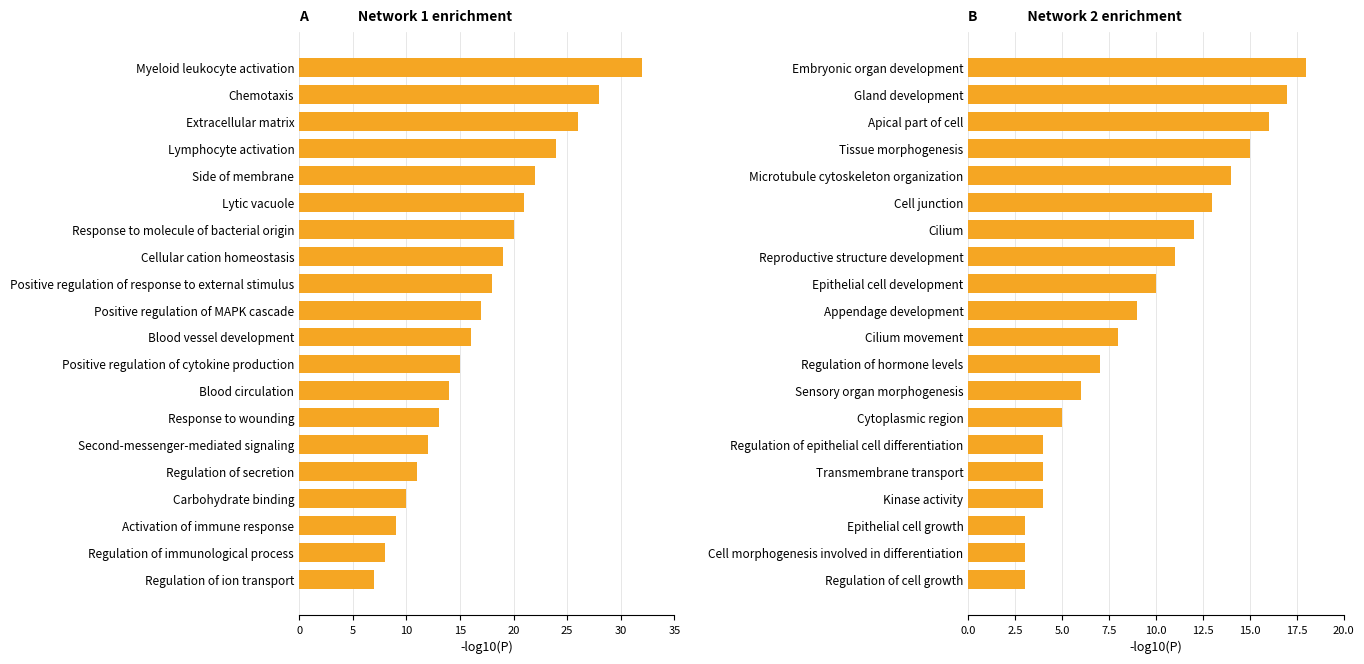

List the series in order of their overall mean, lowest first.

Network 2 enrichment, Network 1 enrichment